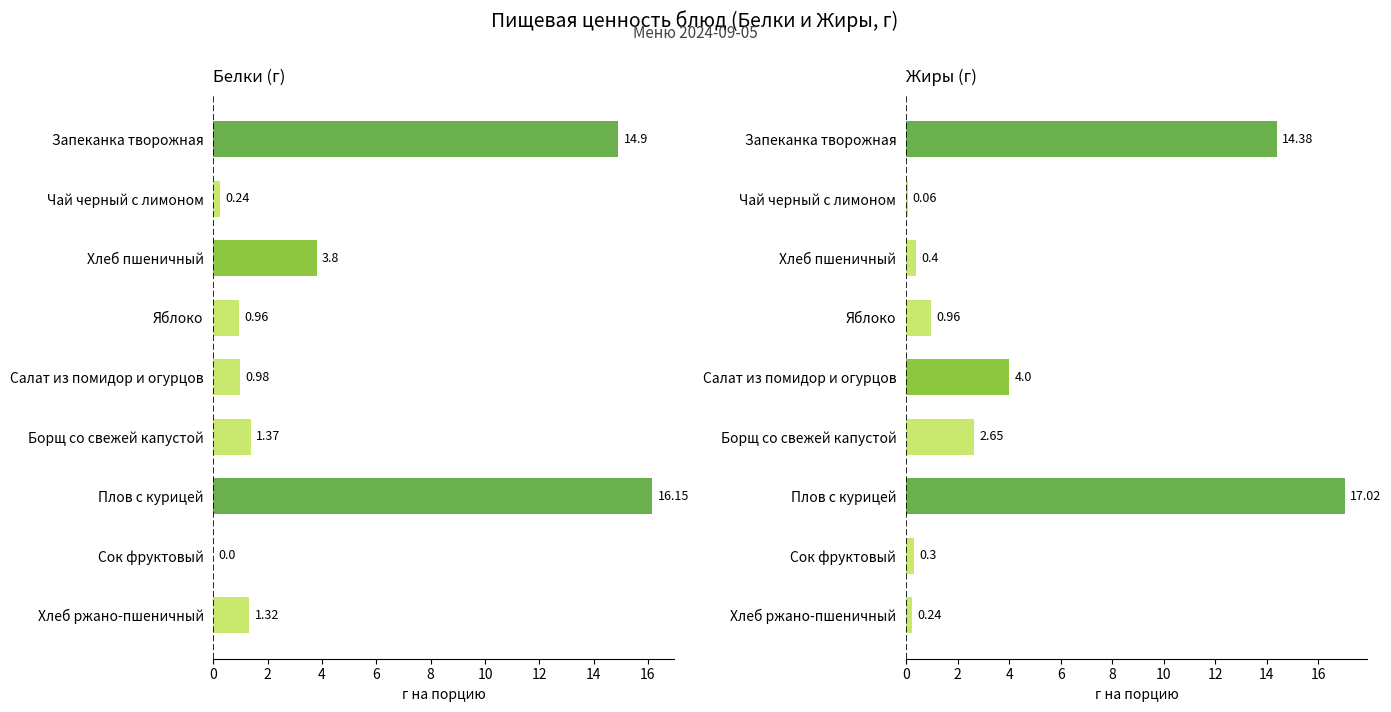

What is the sum of all Жиры values?

40.0